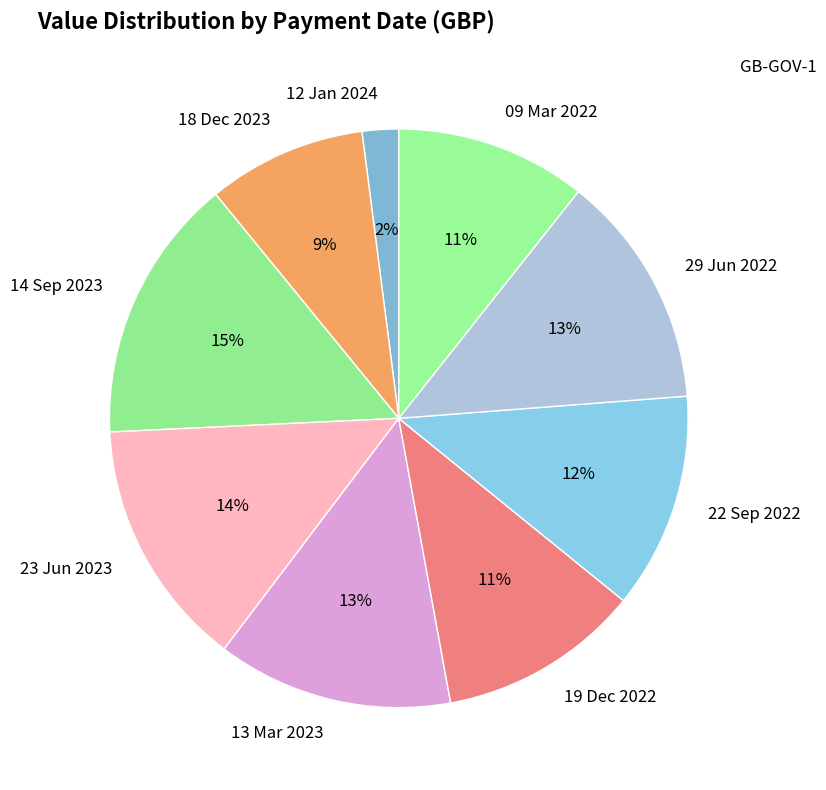

Count the number of slices in the pie.

9